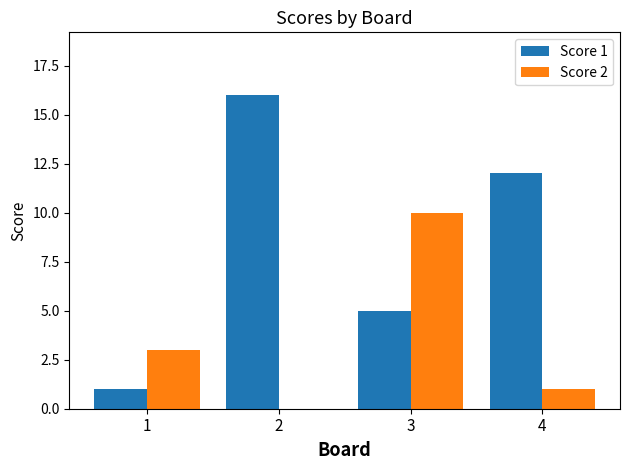

What is the total value across all series at 1?

4